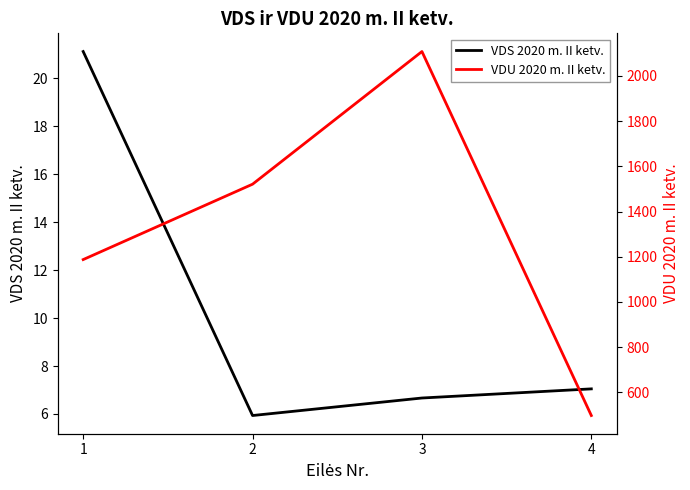

What is the value of the VDS 2020 m. II ketv. point at the 1st from the left?

21.1